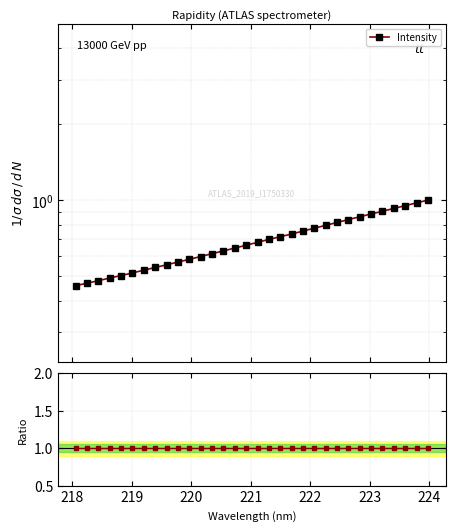

Does the chart display data point markers on the line(s)?

Yes